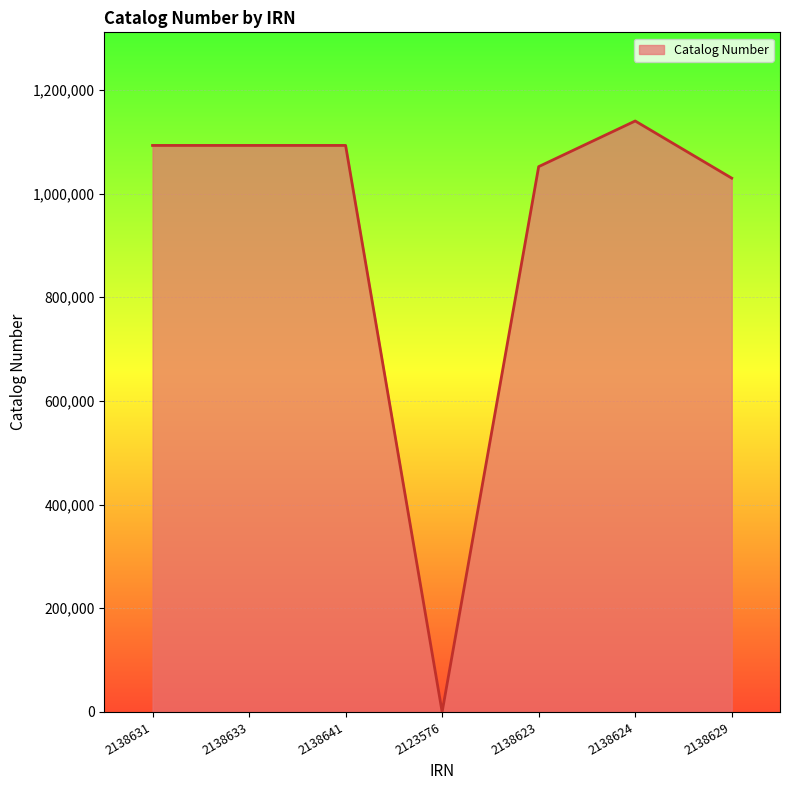

What is the change in value from 2138631 to 2138624?

+47167